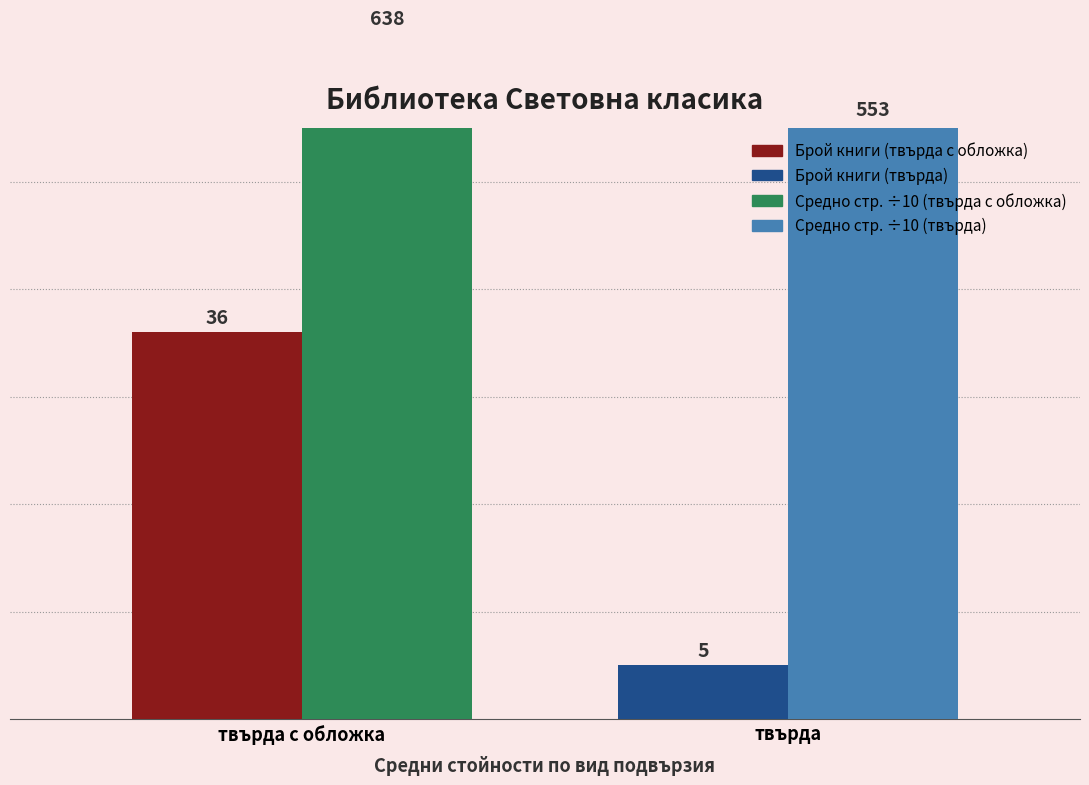

What is the difference between the highest and lowest values at твърда?

50.3